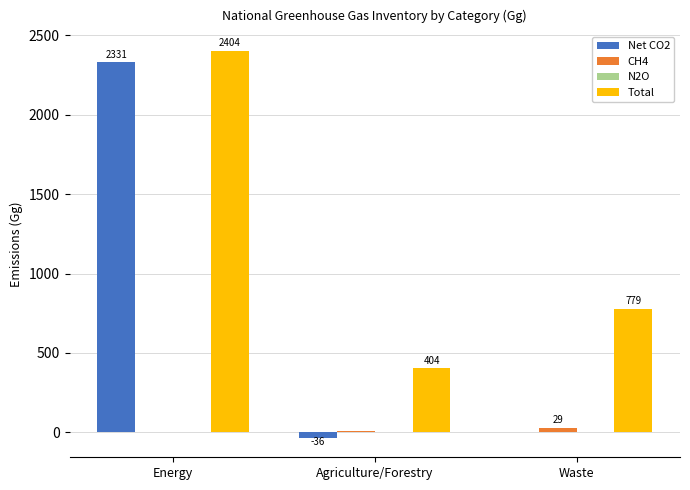

At which category does the chart reach its peak across all series?

Energy